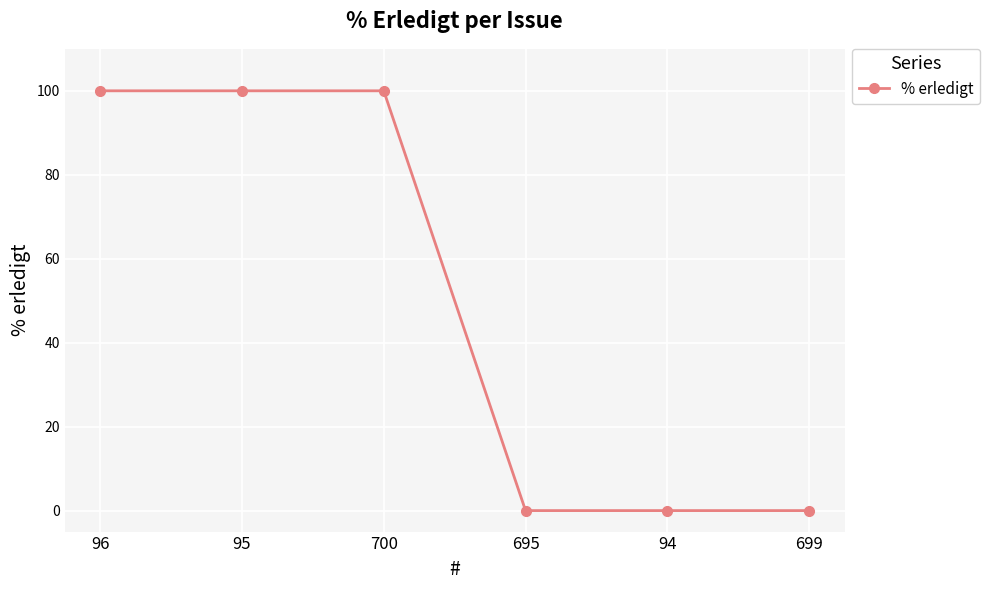

What is the change in value from 700 to 94?

-100